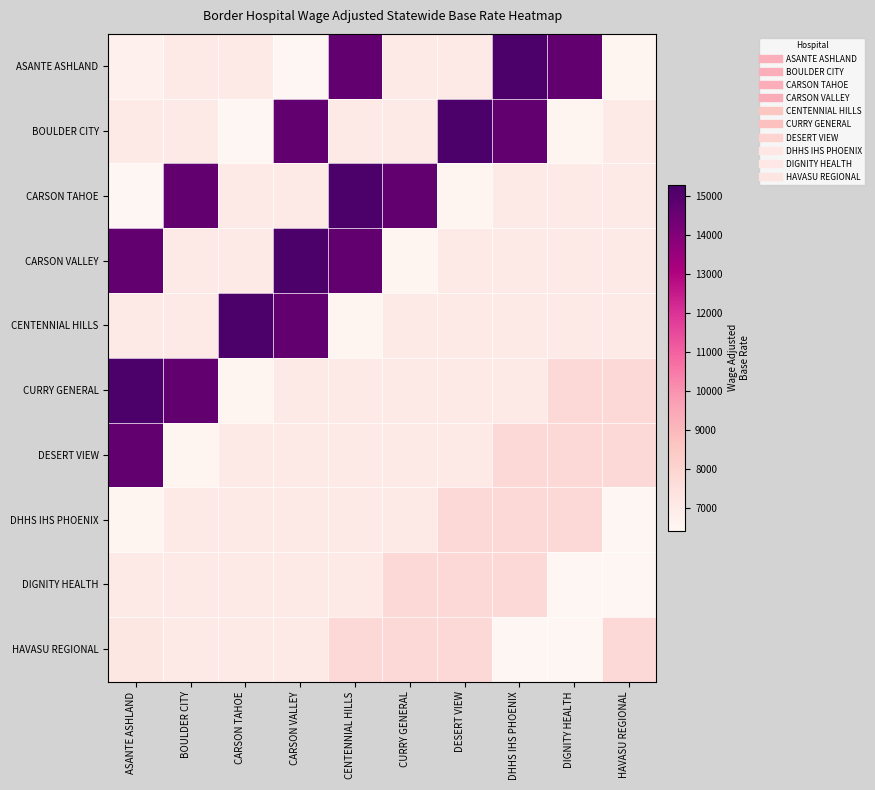

How many data points does each series have?

10